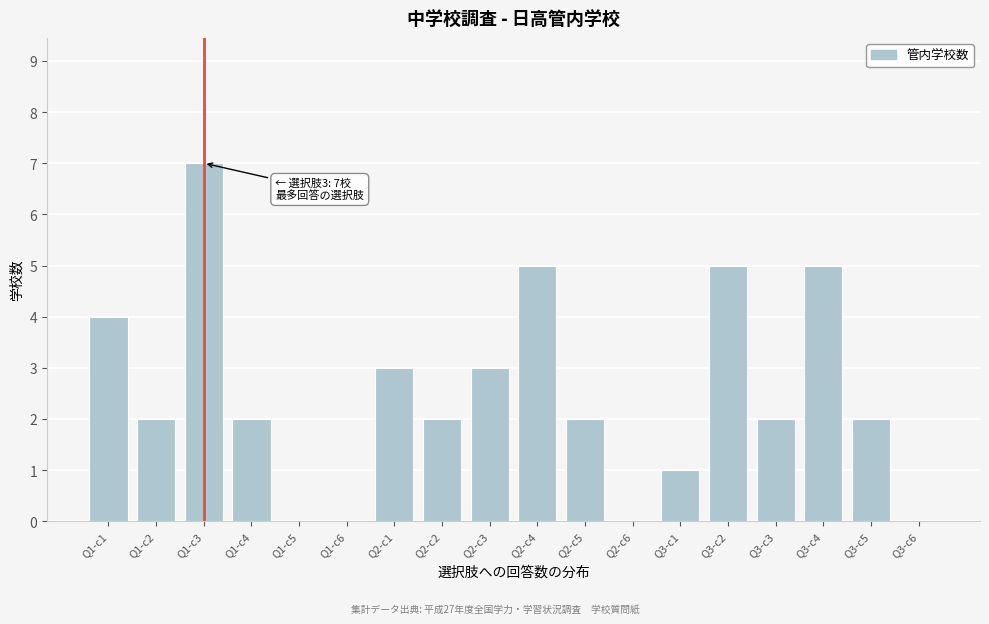

Reading left to right, extract all data points from this chart.

Q1-c1=4	Q1-c2=2	Q1-c3=7	Q1-c4=2	Q1-c5=0	Q1-c6=0	Q2-c1=3	Q2-c2=2	Q2-c3=3	Q2-c4=5	Q2-c5=2	Q2-c6=0	Q3-c1=1	Q3-c2=5	Q3-c3=2	Q3-c4=5	Q3-c5=2	Q3-c6=0